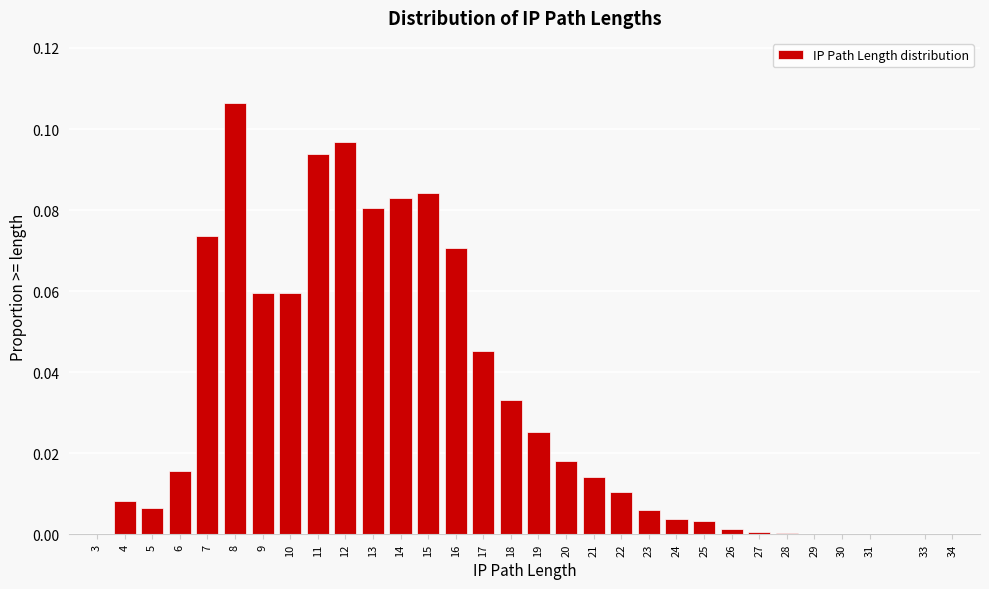

Which has a higher value, 6 or 4?

6